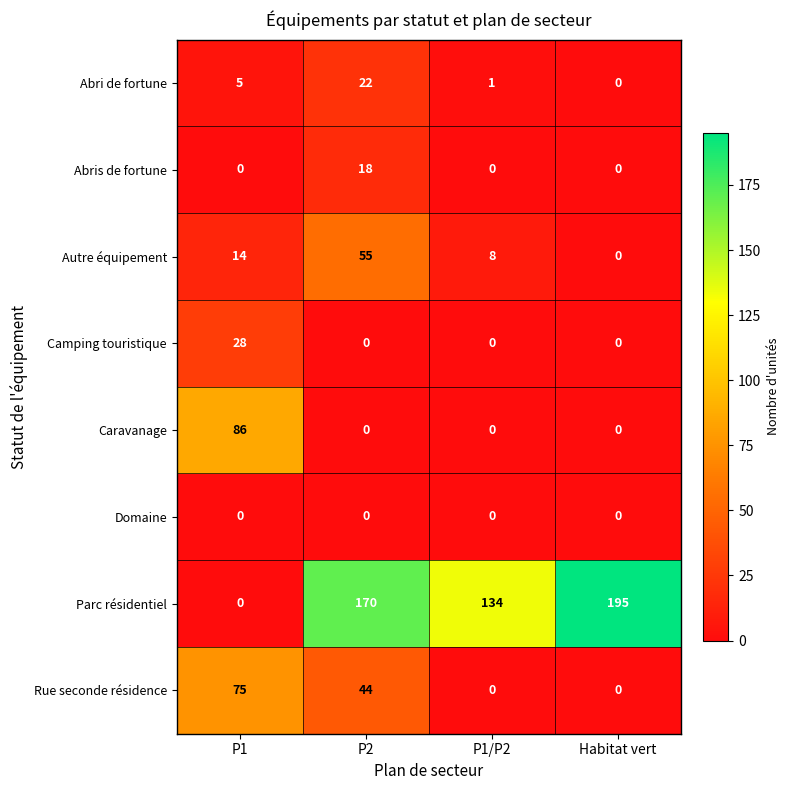

What is the total value across all series at P2?

309